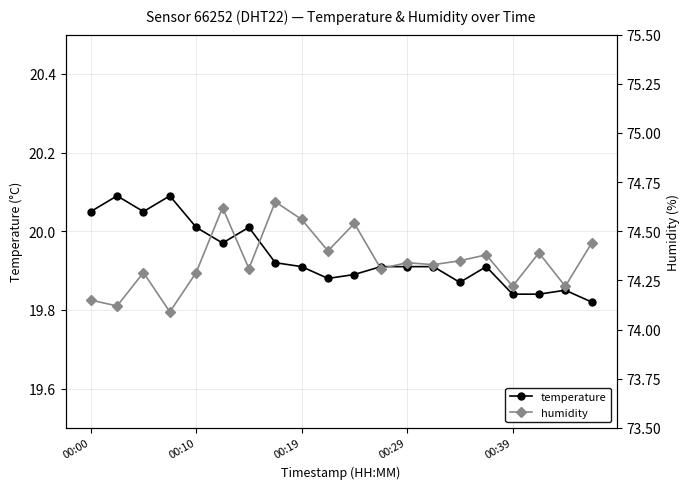

True or false: temperature has more than 2 points higher than both neighbors.

True